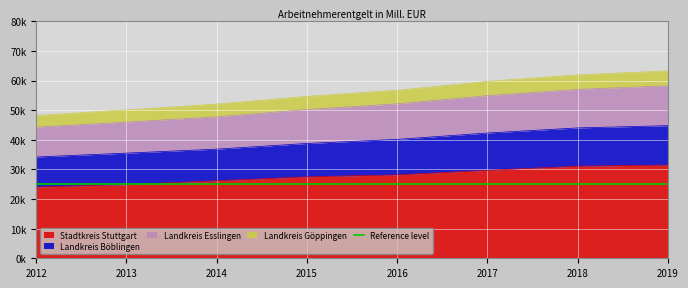

True or false: Stadtkreis Stuttgart and Landkreis Böblingen cross at least once.

False